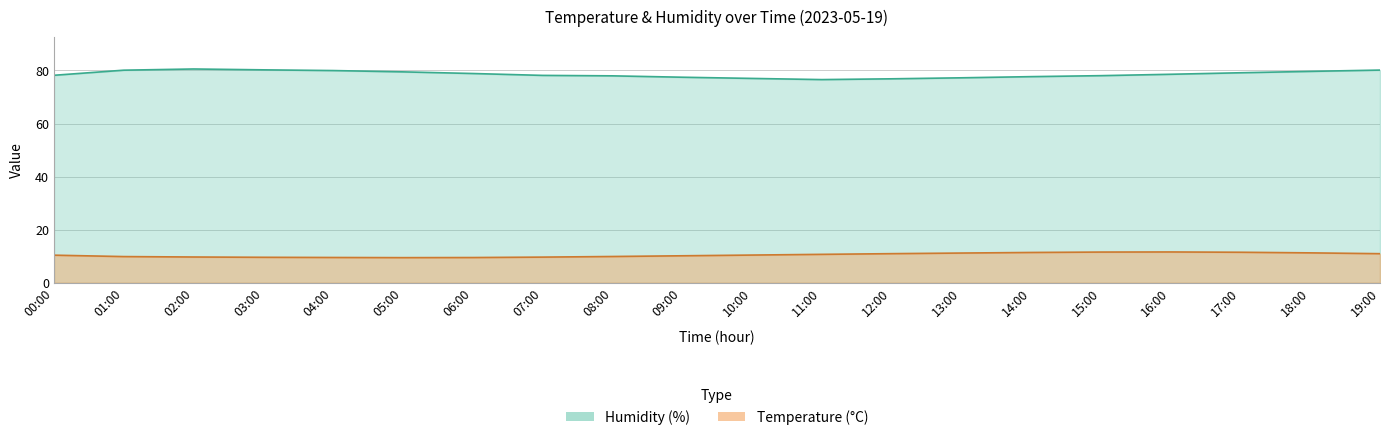

Which has a higher value, 18:00 or 17:00?

18:00